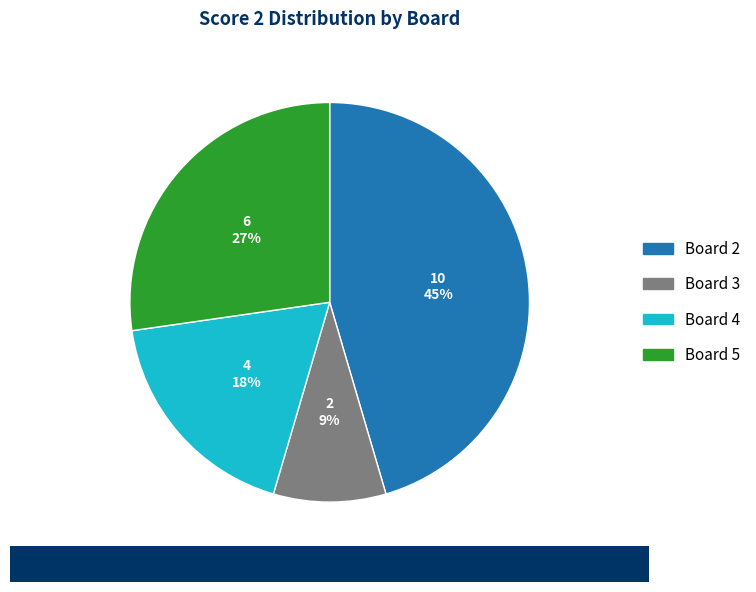

Is the sum of Board 4 and Board 3 greater than half?

No